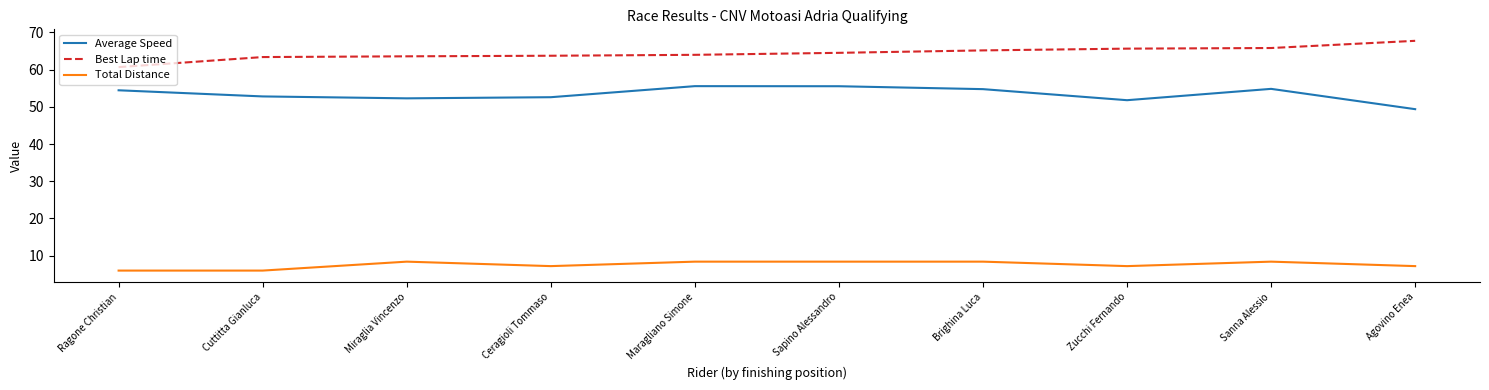

What is the difference between the Total Distance values at Cuttitta Gianluca and Brighina Luca?

2.4